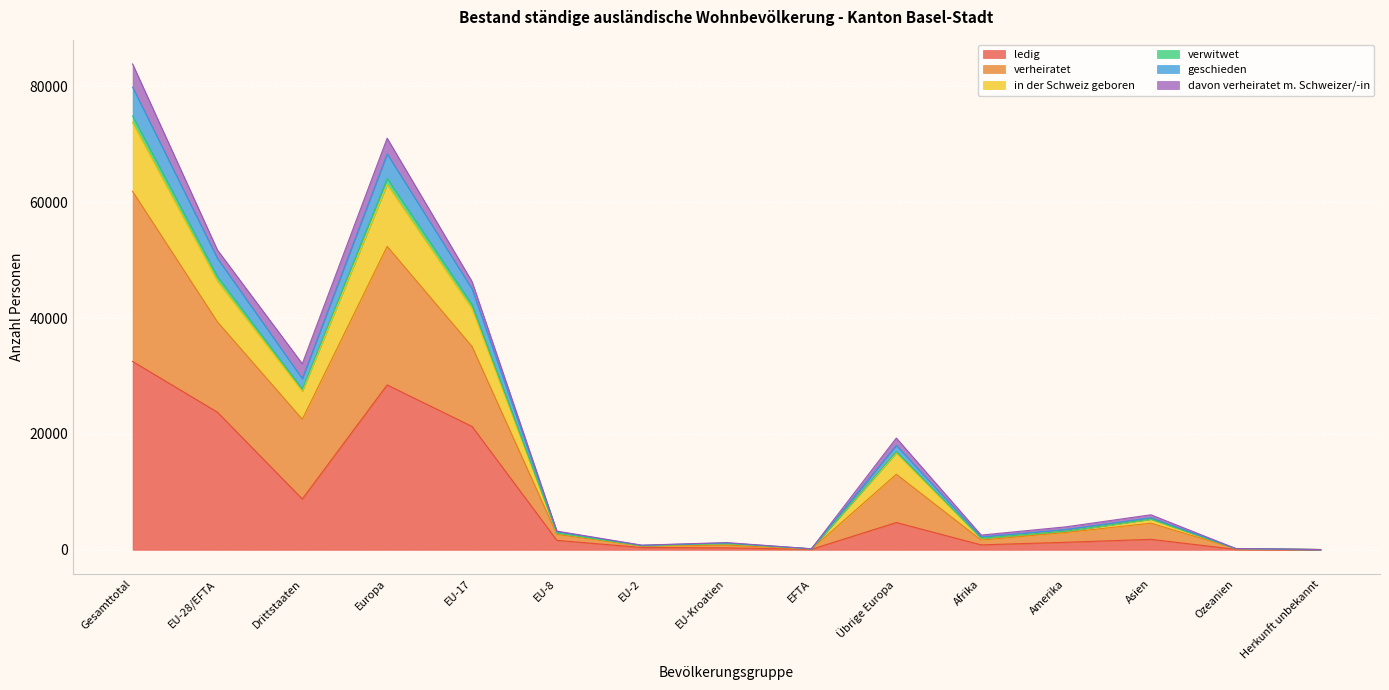

How many interior local peaks does the ledig series have?

3